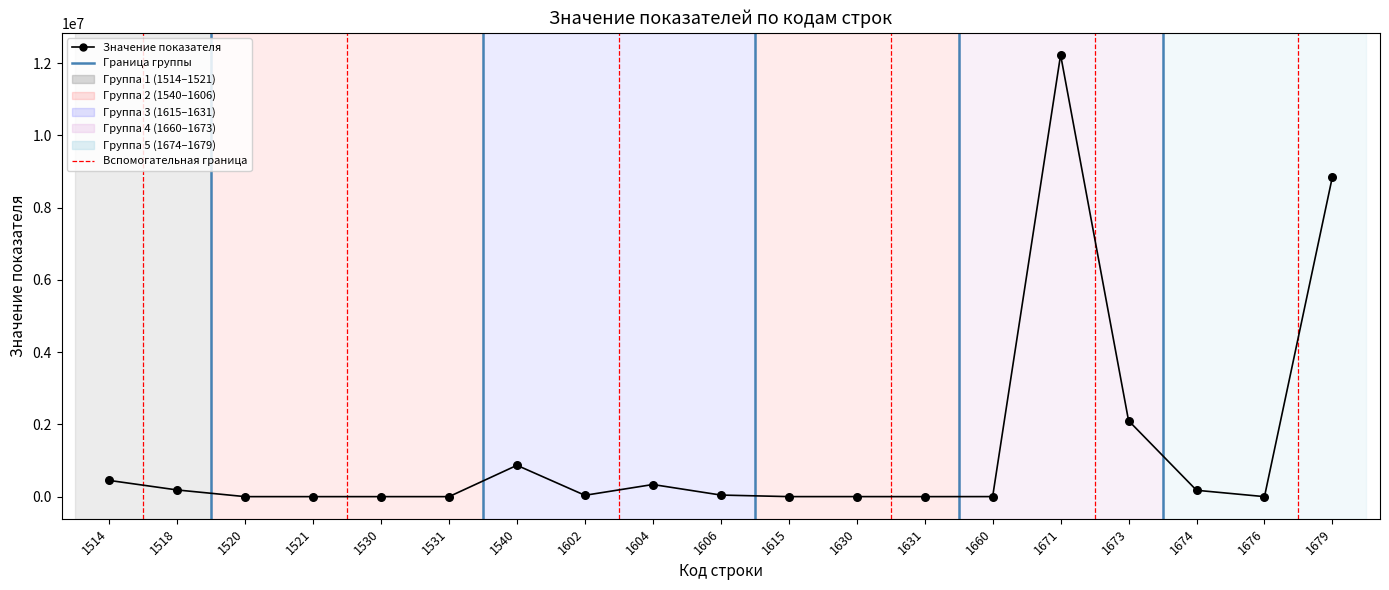

Between 1604 and 1679, which is larger?

1679